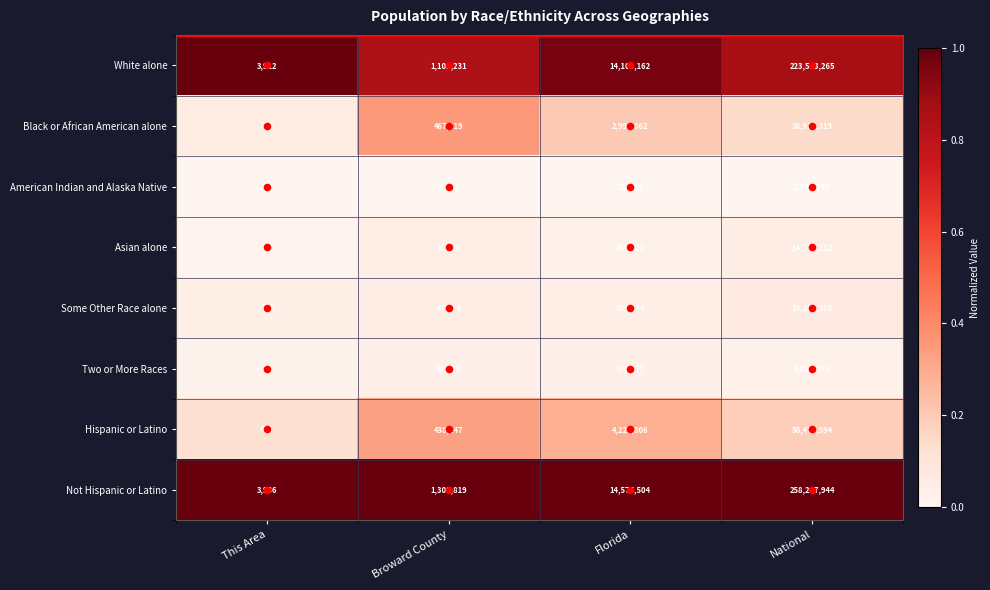

What is the difference between the maximum and second lowest values in the Some Other Race alone series?

19042674